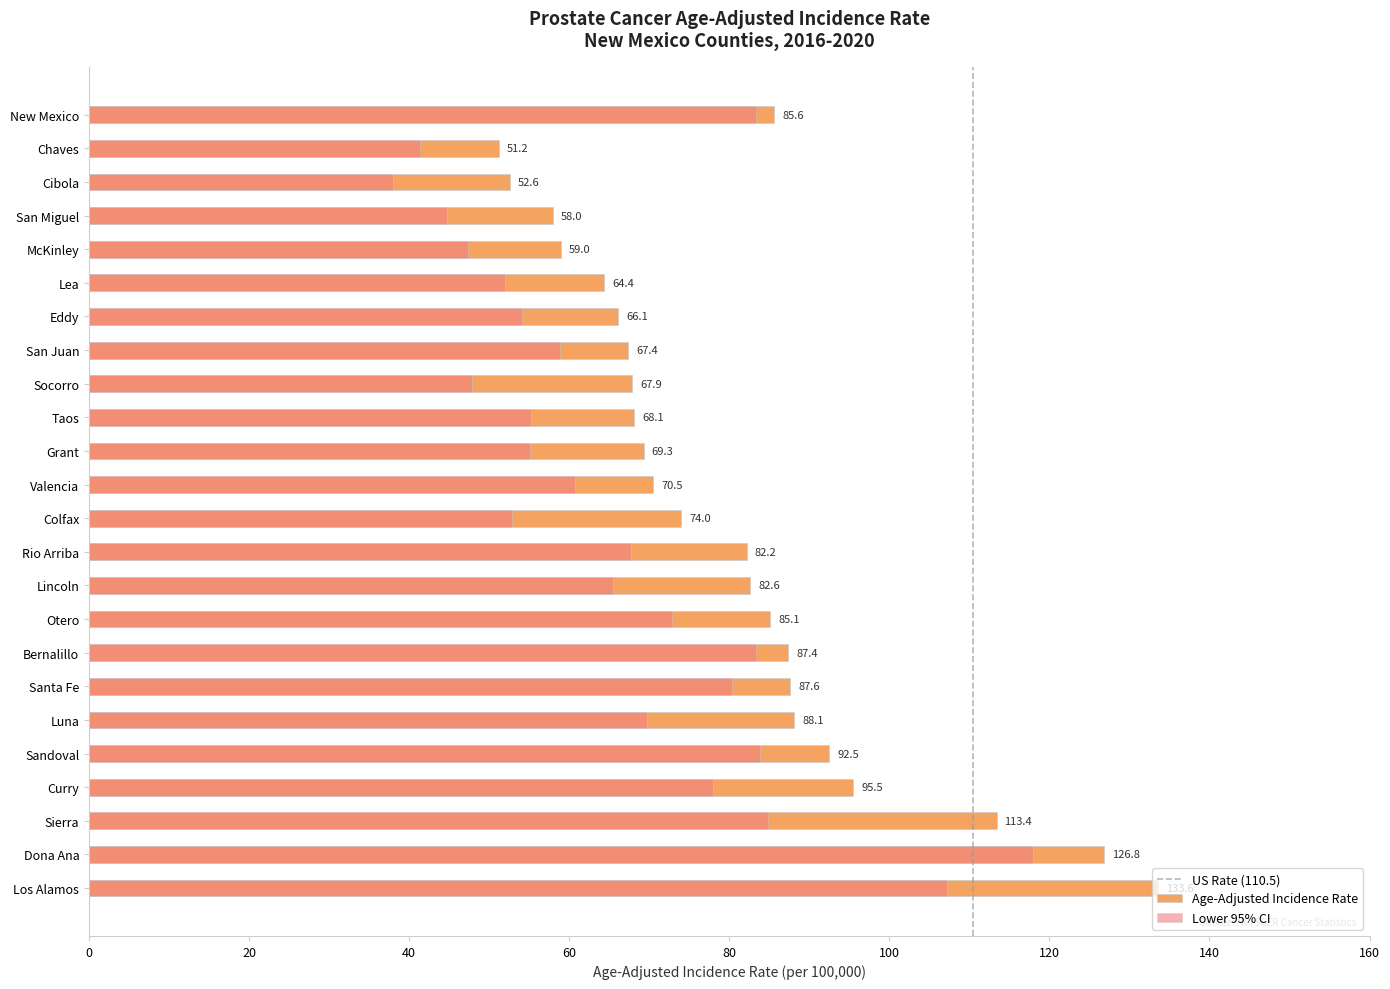

Is it true that Age-Adjusted Incidence Rate equals 118.6 at Rio Arriba?

False